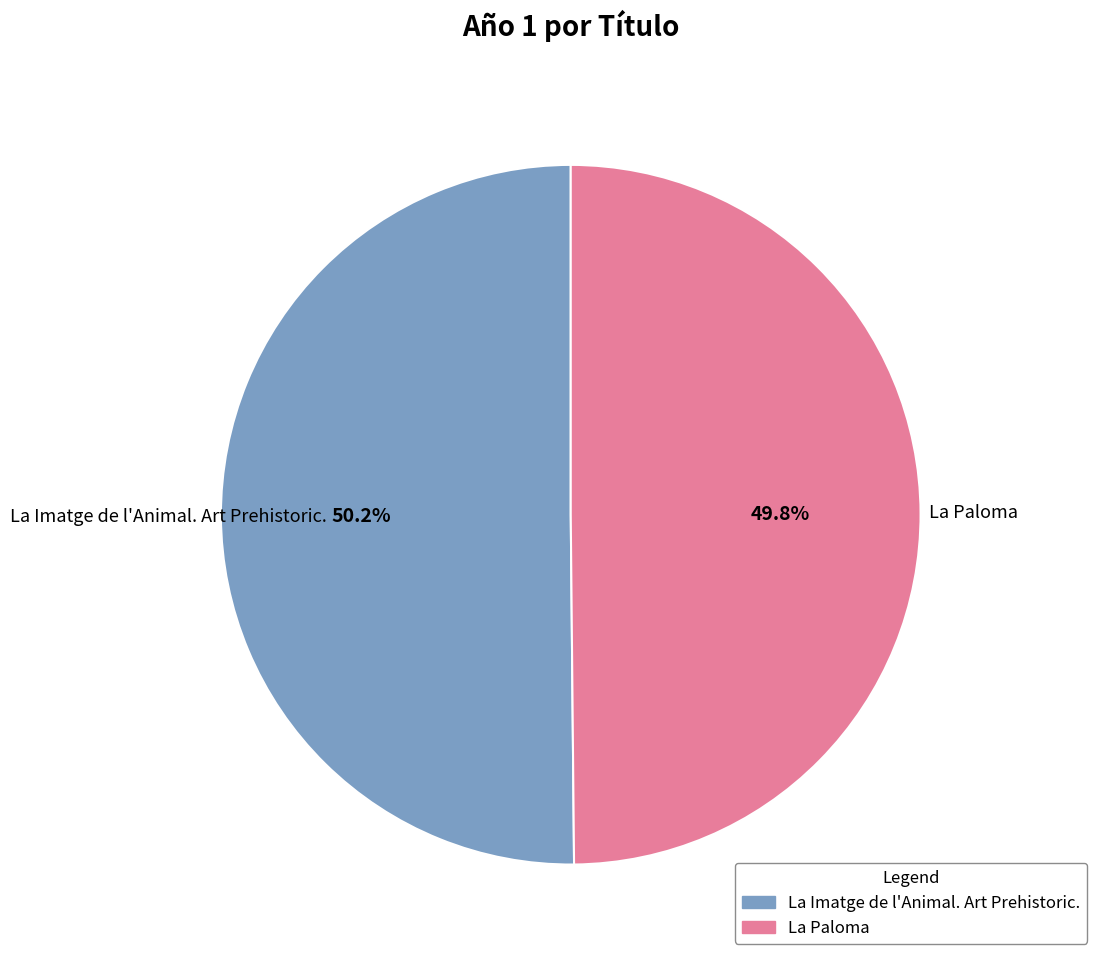

What is the total percentage of La Imatge de l'Animal. Art Prehistoric. and La Paloma?

100.0%